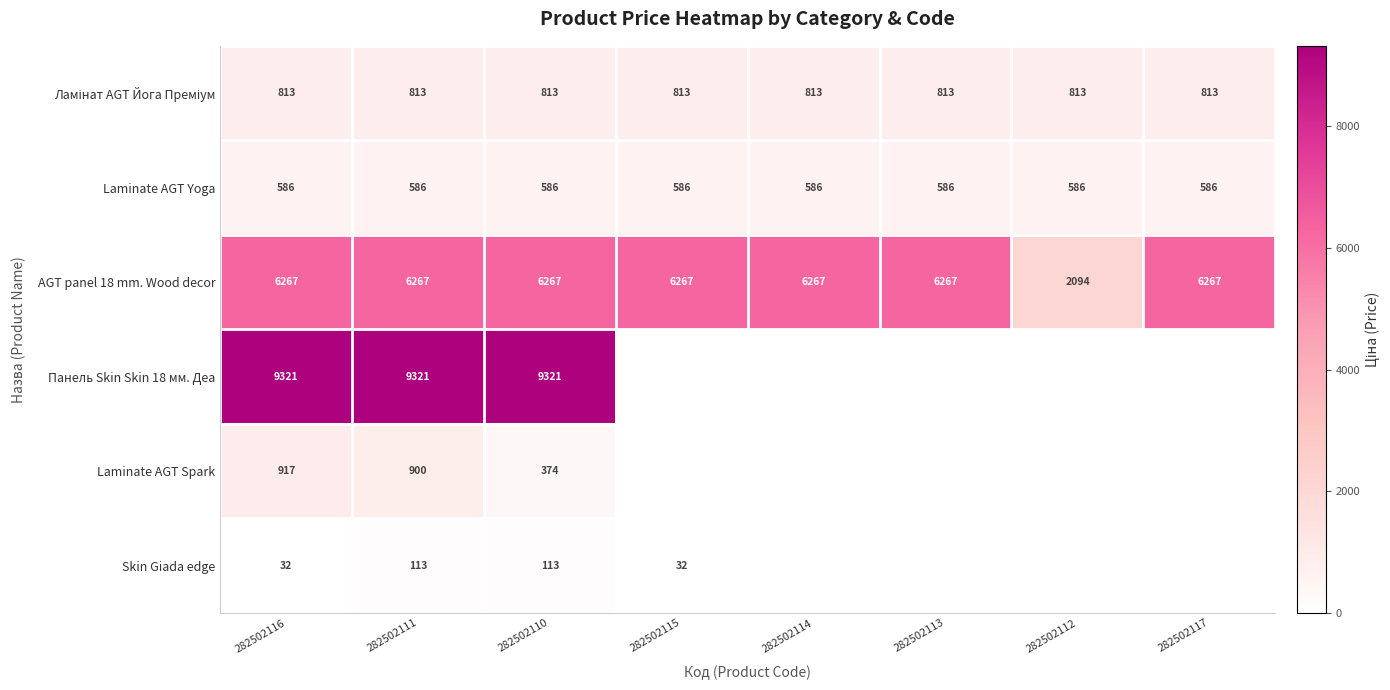

At which category is the sum across all series the highest?

282502111